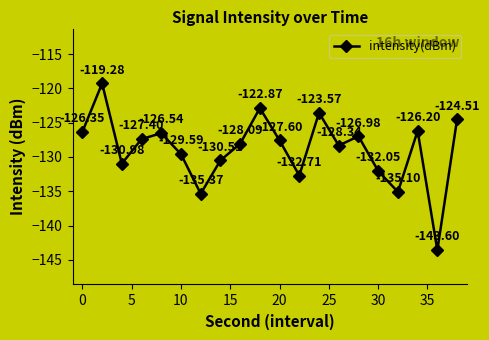

How many points are higher than both their immediate neighbors (excluding endpoints)?

6